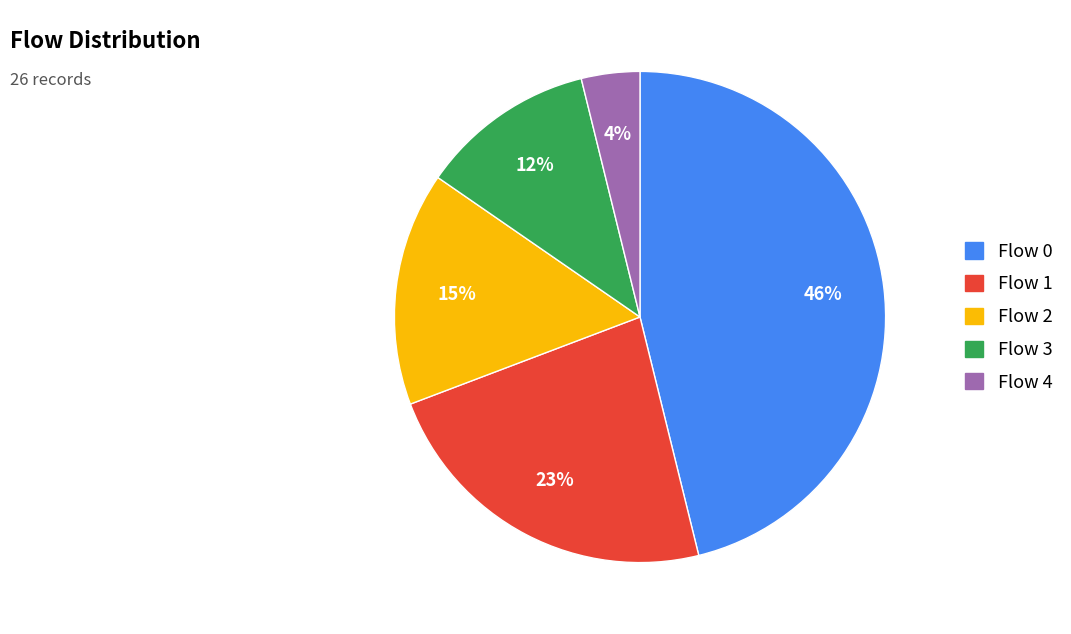

Is there a majority slice in this chart?

No